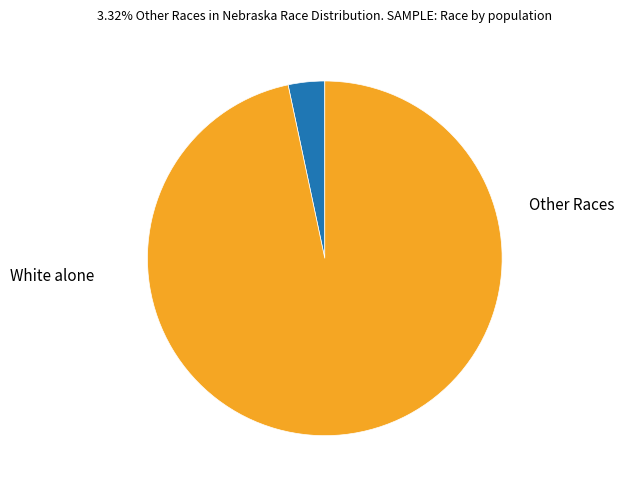

Is there a majority slice in this chart?

Yes